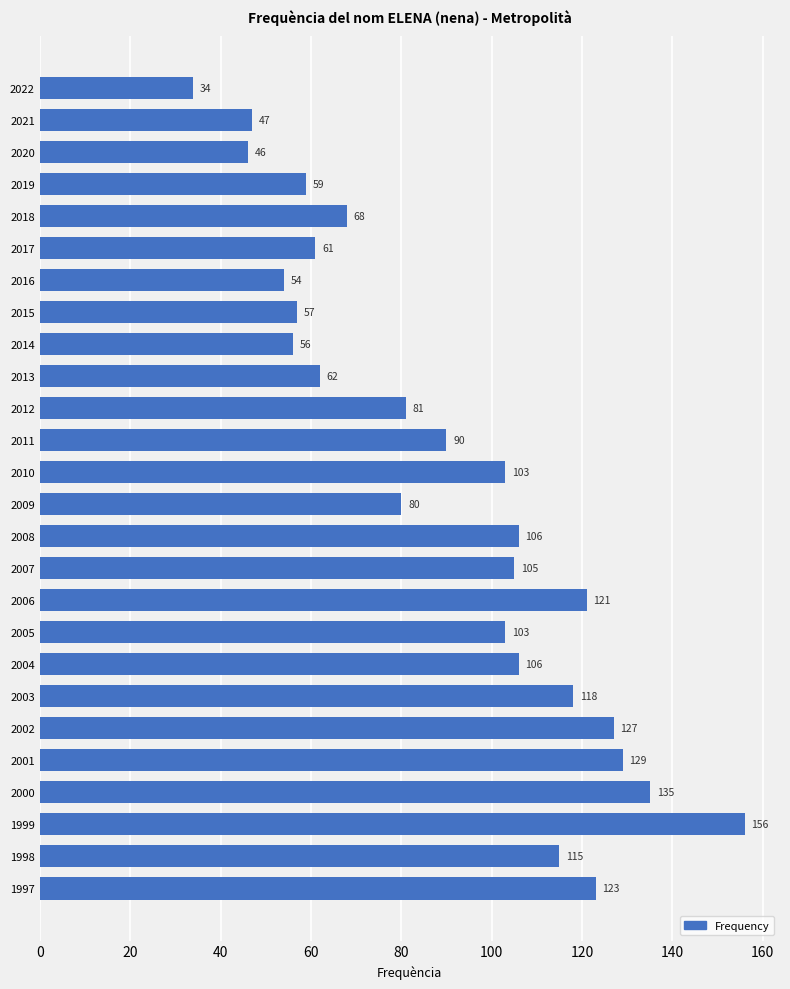

At which category does the chart reach its peak across all series?

1999